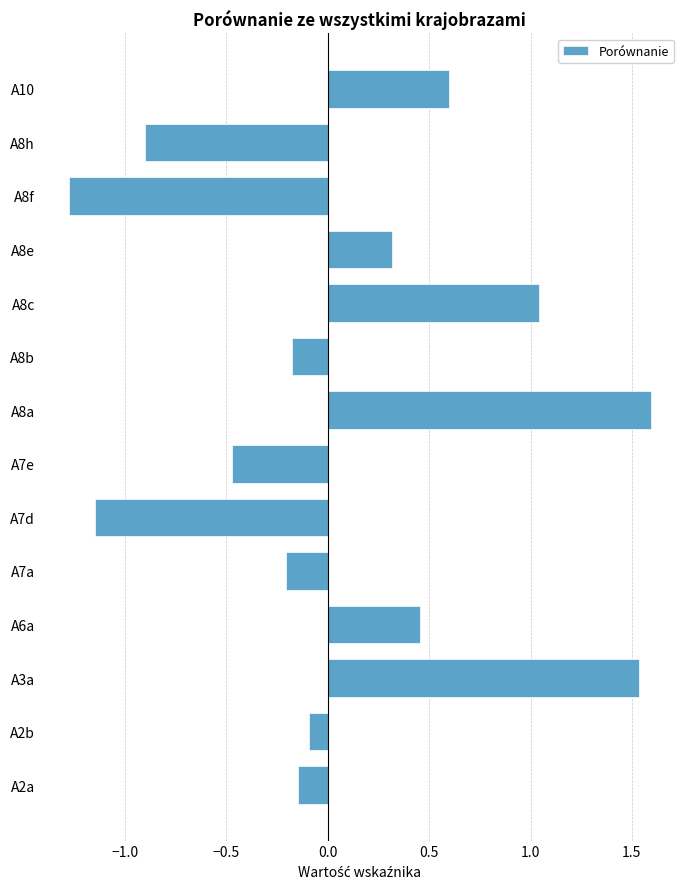

True or false: the data shows -0.1 at A2a.

True